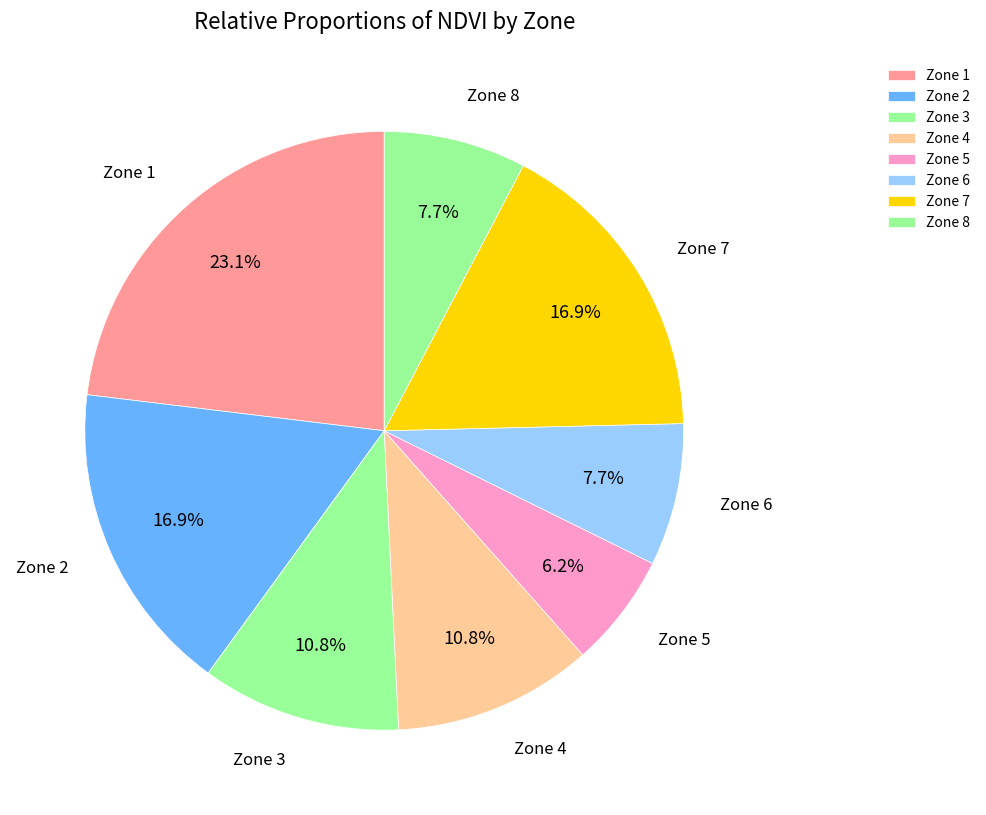

To the nearest percent, what is the difference between the Zone 5 and Zone 1 slice percentages?

17%